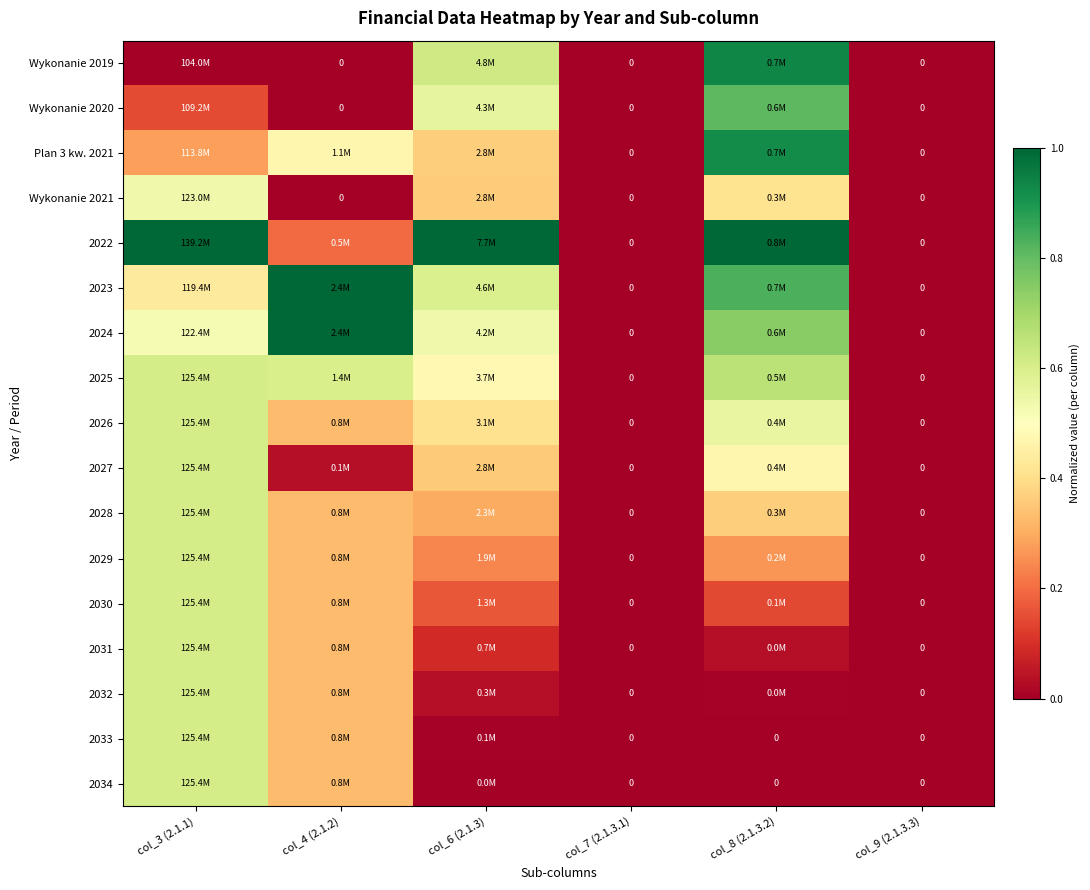

Rank the categories by 2034 value from highest to lowest.

col_3 (2.1.1), col_4 (2.1.2), col_6 (2.1.3), col_7 (2.1.3.1), col_8 (2.1.3.2), col_9 (2.1.3.3)